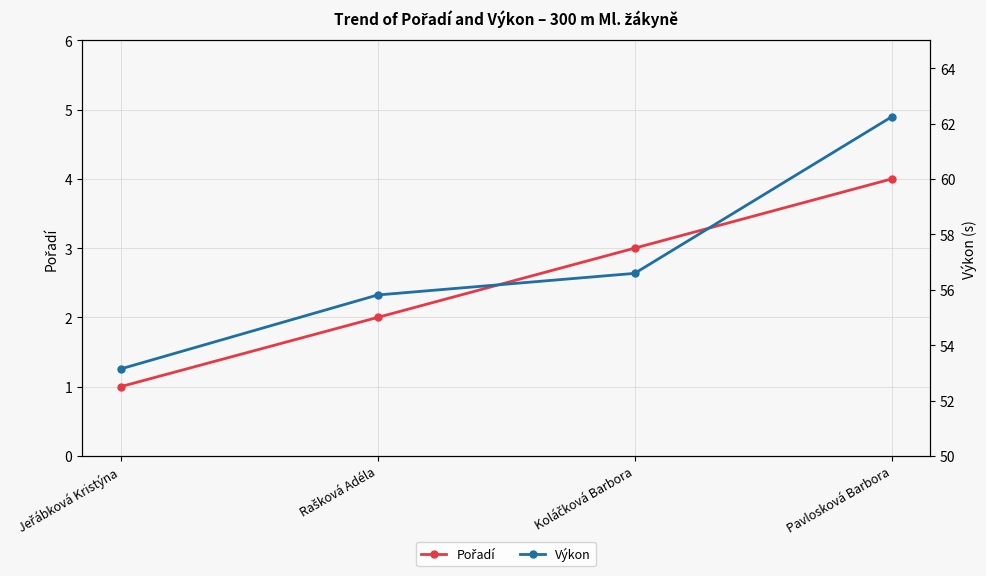

True or false: Pořadí has more than 0 interior local peaks.

False